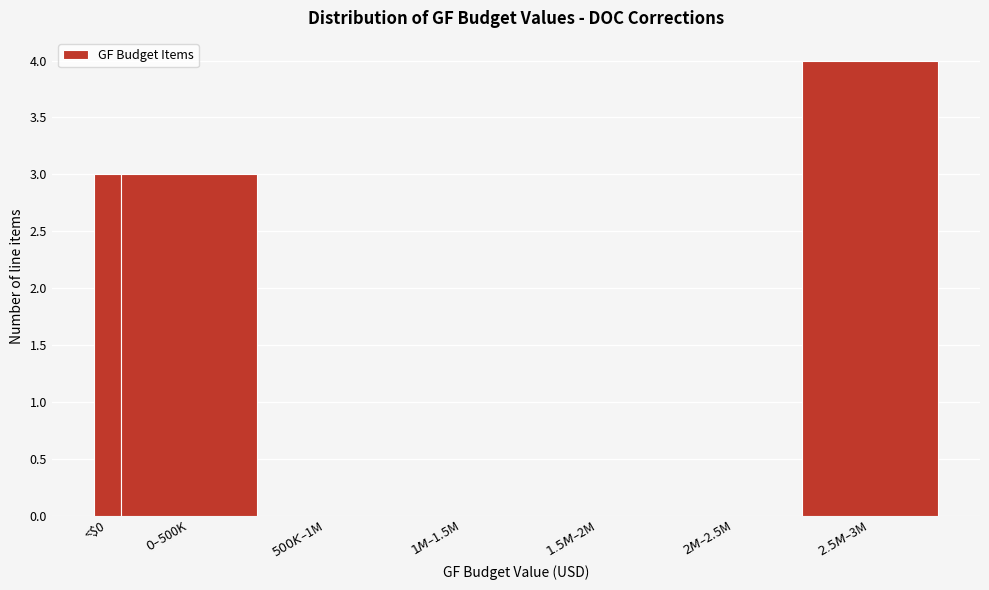

What is the sum of all values?

10